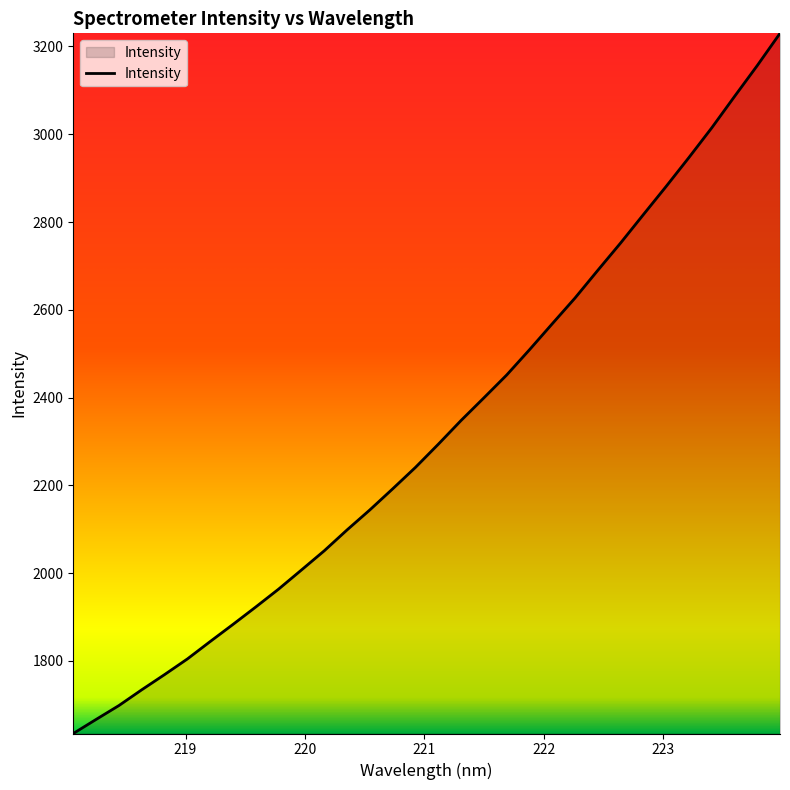

Does the chart display data point markers on the line(s)?

No